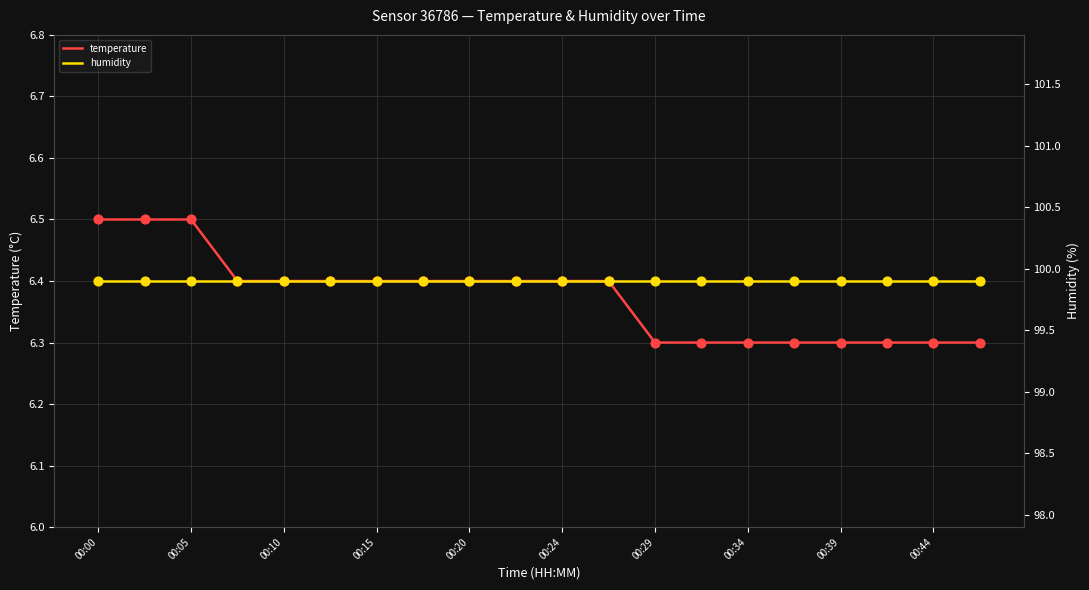

What are all the series names shown in the legend?

temperature, humidity